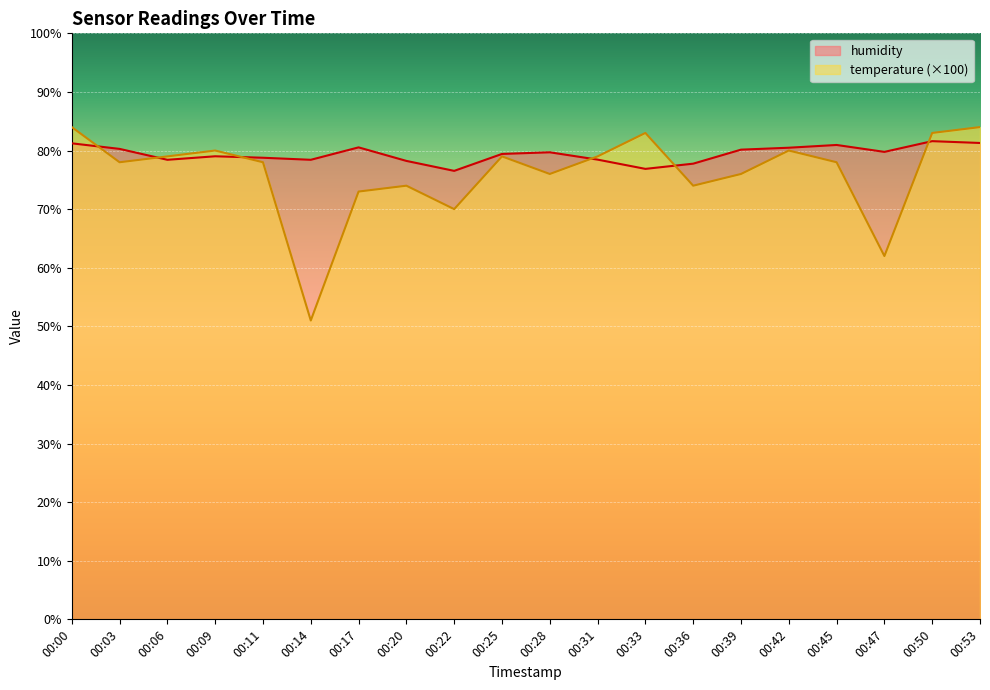

True or false: temperature has more than 1 points higher than both neighbors.

True